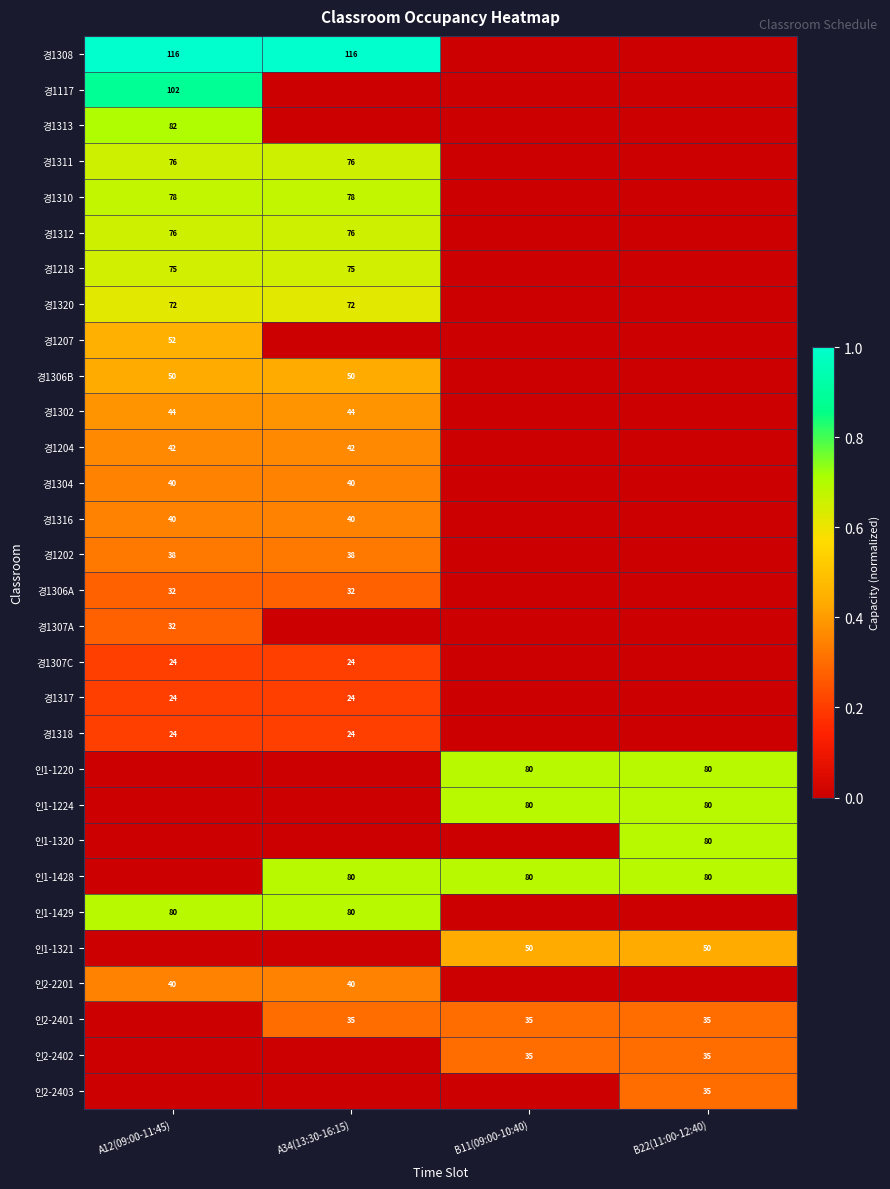

Is the value of 경1308 at A12(09:00-11:45) greater than the value of 인2-2402 at B22(11:00-12:40)?

Yes